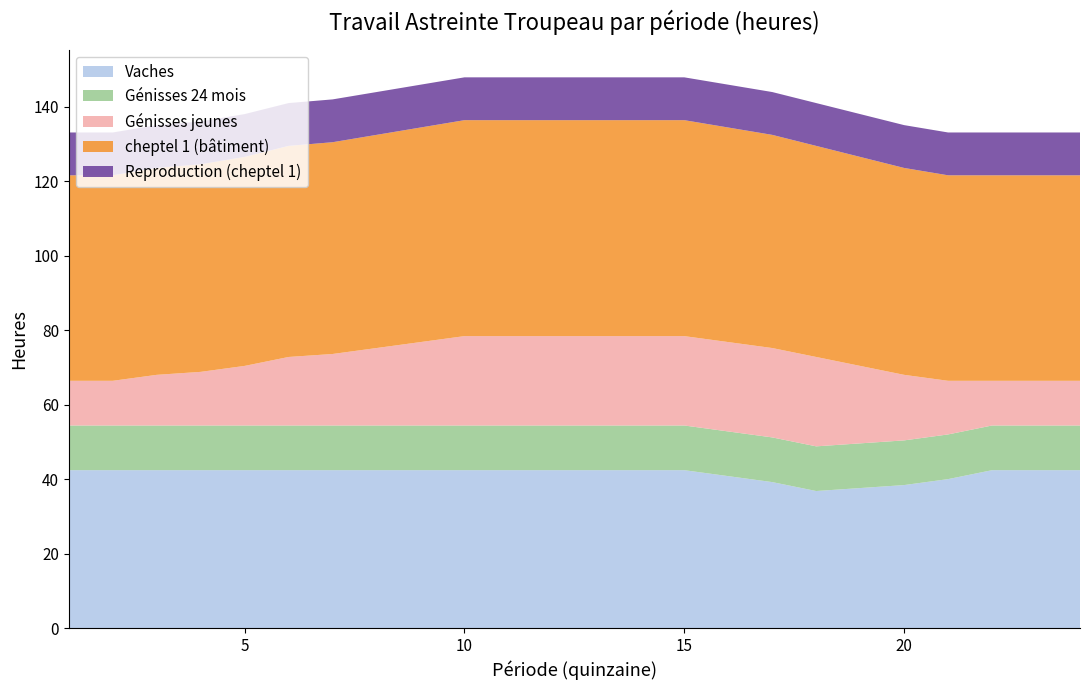

Reading right to left, extract all data points from this chart.

Vaches: 24=42.4	23=42.4	22=42.4	21=40.0	20=38.4	19=37.6	18=36.8	17=39.2	16=40.8	15=42.4	14=42.4	13=42.4	12=42.4	11=42.4	10=42.4	9=42.4	8=42.4	7=42.4	6=42.4	5=42.4	4=42.4	3=42.4	2=42.4	1=42.4
Génisses 24 mois: 24=12.0	23=12.0	22=12.0	21=12.0	20=12.0	19=12.0	18=12.0	17=12.0	16=12.0	15=12.0	14=12.0	13=12.0	12=12.0	11=12.0	10=12.0	9=12.0	8=12.0	7=12.0	6=12.0	5=12.0	4=12.0	3=12.0	2=12.0	1=12.0
Génisses jeunes: 24=12.0	23=12.0	22=12.0	21=14.4	20=17.6	19=20.8	18=24.0	17=24.0	16=24.0	15=24.0	14=24.0	13=24.0	12=24.0	11=24.0	10=24.0	9=22.4	8=20.8	7=19.2	6=18.4	5=16.0	4=14.4	3=13.6	2=12.0	1=12.0
cheptel 1 (bâtiment): 24=55.2	23=55.2	22=55.2	21=55.2	20=55.6	19=56.1	18=56.7	17=57.2	16=57.6	15=58.0	14=58.0	13=58.0	12=58.0	11=58.0	10=58.0	9=57.6	8=57.2	7=56.9	6=56.7	5=56.1	4=55.7	3=55.6	2=55.2	1=55.2
Reproduction (cheptel 1): 24=11.5	23=11.5	22=11.5	21=11.5	20=11.5	19=11.5	18=11.5	17=11.5	16=11.5	15=11.5	14=11.5	13=11.5	12=11.5	11=11.5	10=11.5	9=11.5	8=11.5	7=11.5	6=11.5	5=11.5	4=11.5	3=11.5	2=11.5	1=11.5